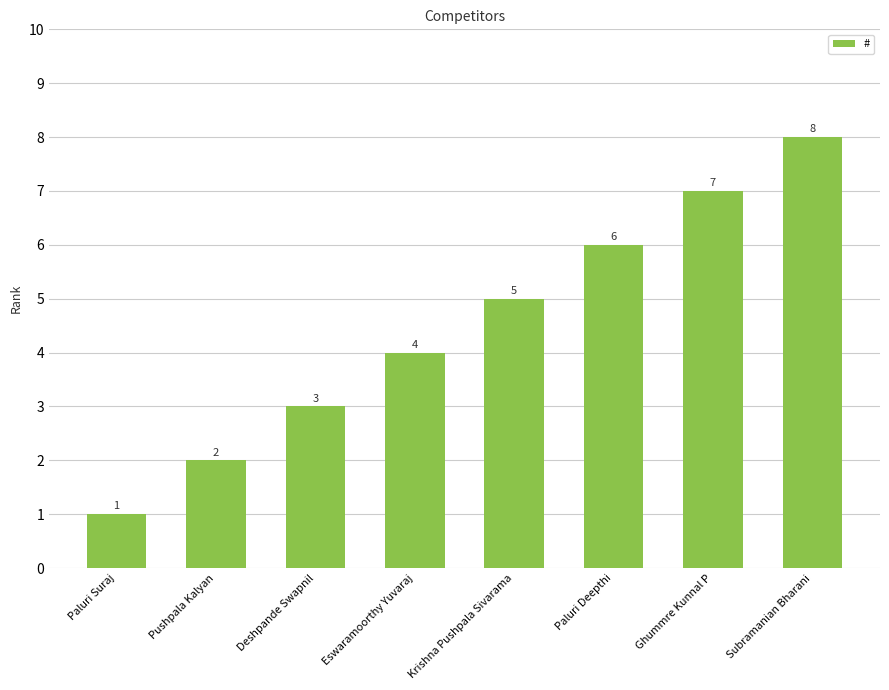

Does the chart contain any negative values?

No